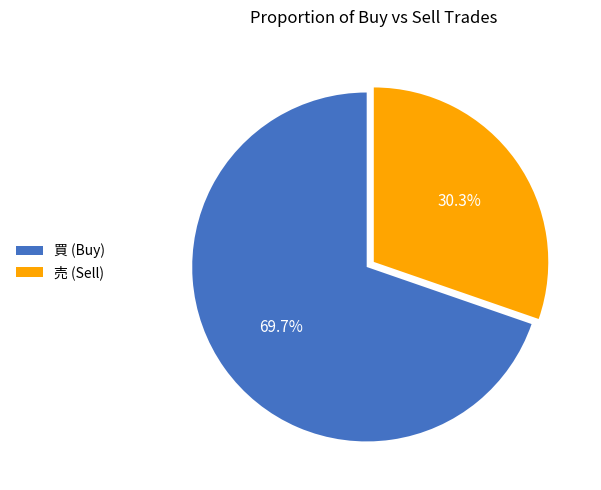

To the nearest percent, what portion does 買 represent?

70%